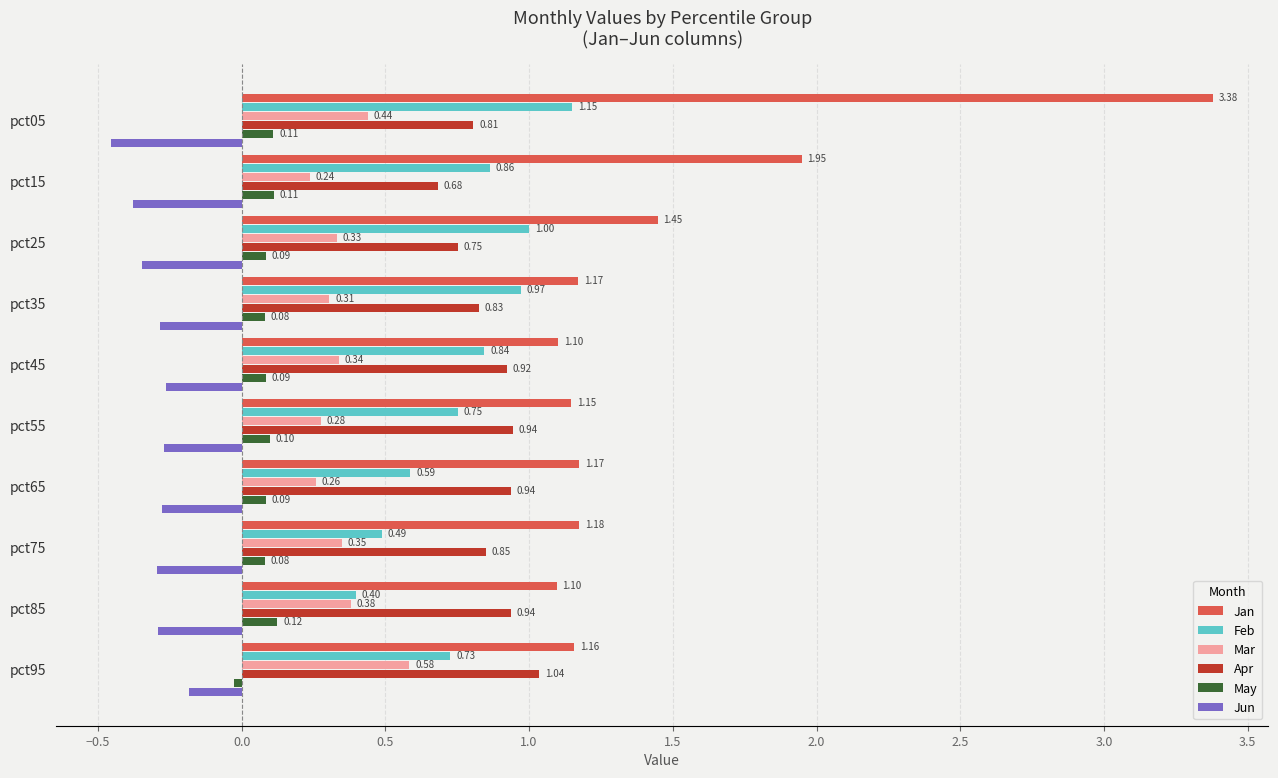

How many negative values does the May series have?

1